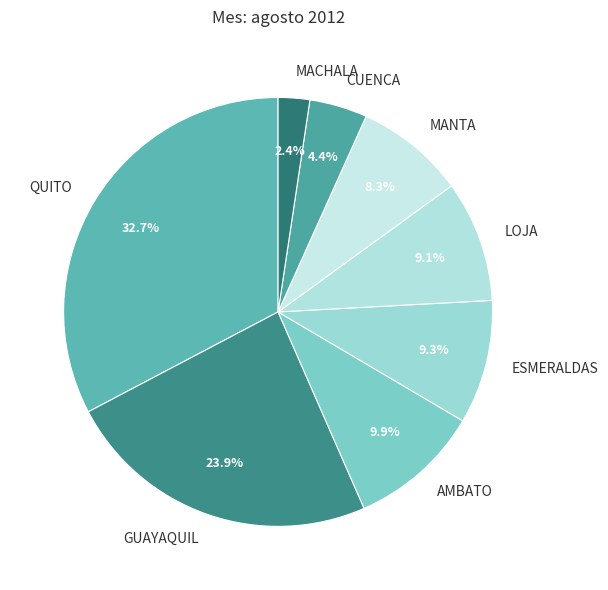

To the nearest percent, what is the combined percentage of AMBATO and MANTA?

18%